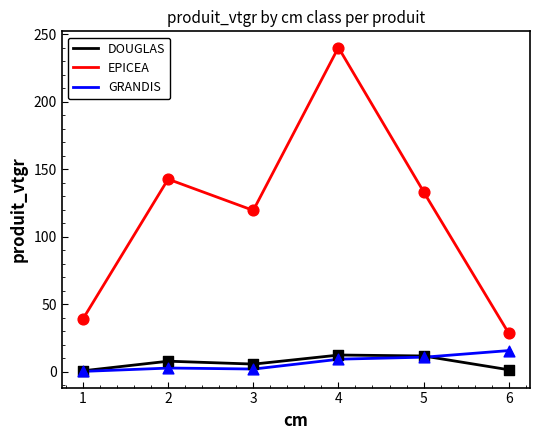

What are all the series names shown in the legend?

DOUGLAS, EPICEA, GRANDIS